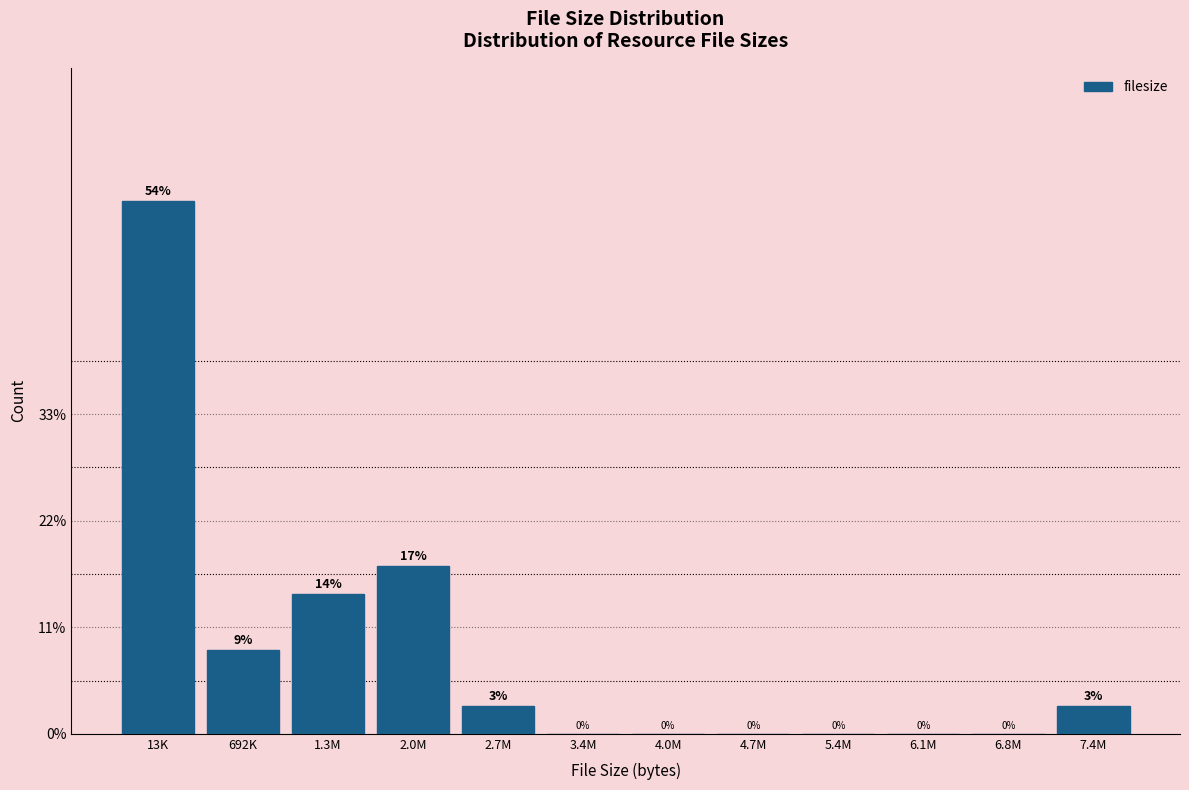

Where is the data nearest to the value 27?

2.0M